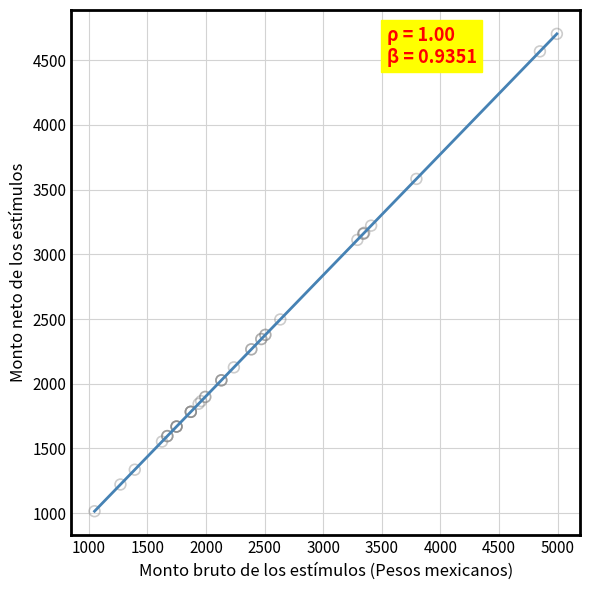

What Y value in the scatter plot is closest to 2859?

3111.6